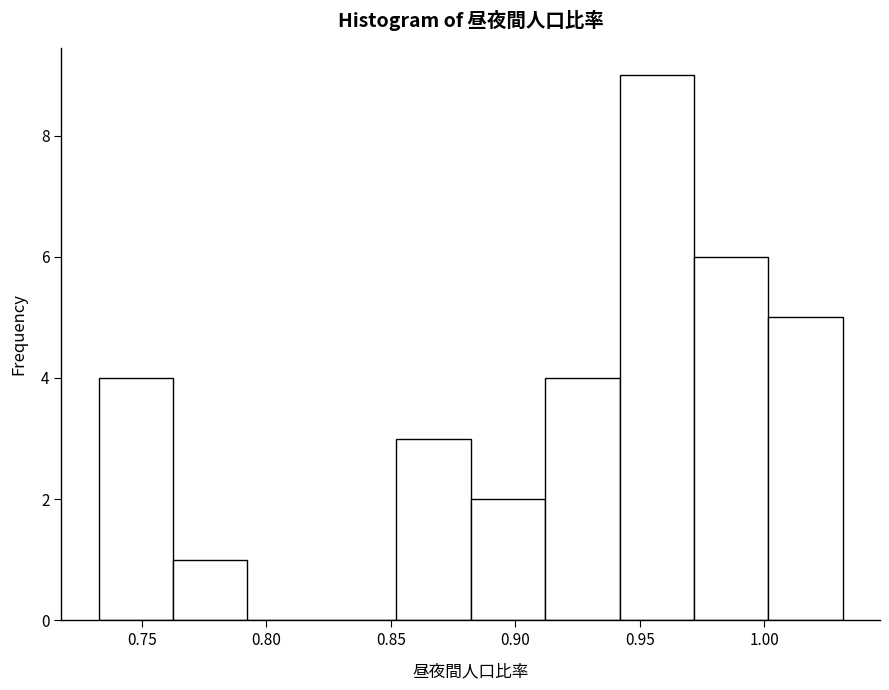

Reading left to right, transcribe this chart: for each bar, give the range it covers on the x-axis and its height. Neither the bar edges nor the heights are printed on the chart, so give them approximately, as read against the axes.

0.735 to 0.765: 4
0.765 to 0.790: 1
0.790 to 0.820: 0
0.820 to 0.850: 0
0.850 to 0.880: 3
0.880 to 0.910: 2
0.910 to 0.940: 4
0.940 to 0.970: 9
0.970 to 1.000: 6
1.000 to 1.030: 5